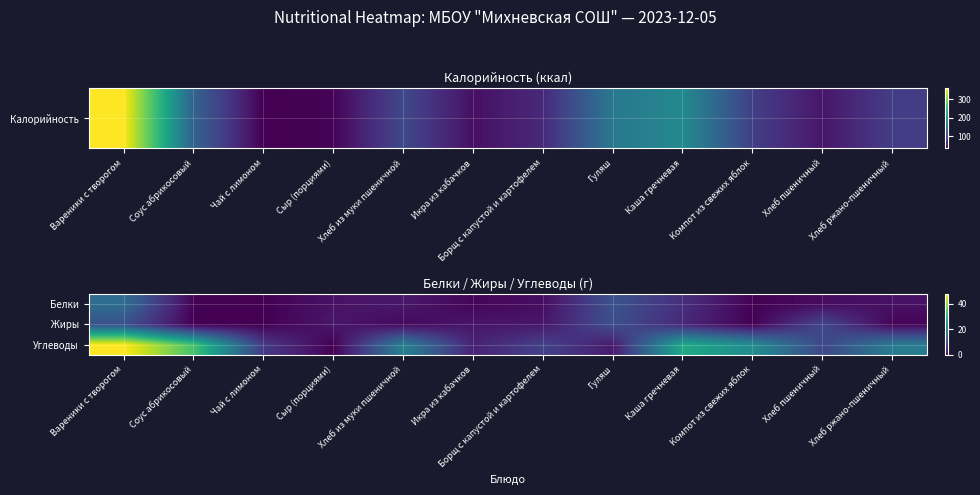

Which has a higher value, Хлеб ржано-пшеничный or Хлеб пшеничный?

Хлеб ржано-пшеничный